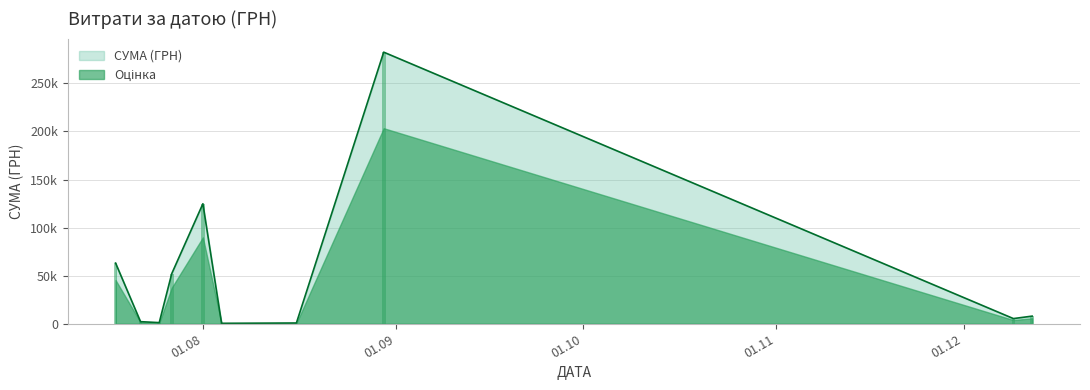

How many data points are less than 1771?

20